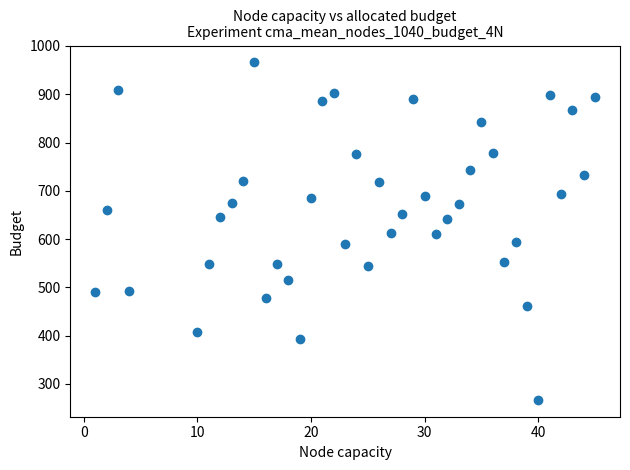

What is the range of X values (max minus min)?

44